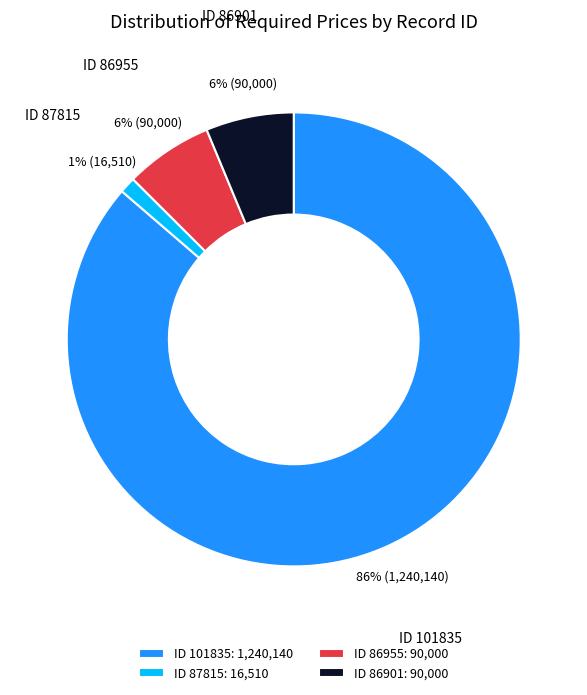

Which category accounts for the majority?

ID 101835: 1,240,140